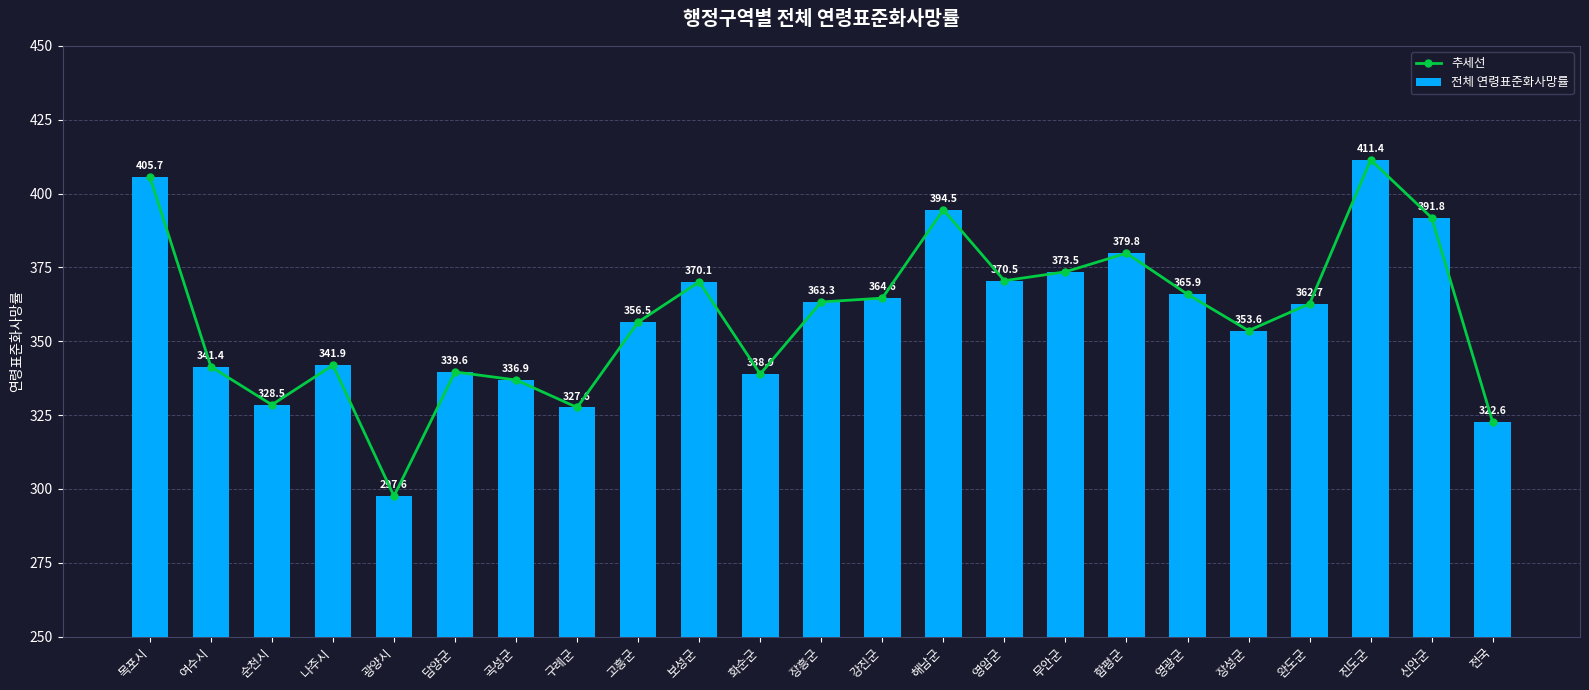

What is the lowest value of the 추세선 series?

297.6